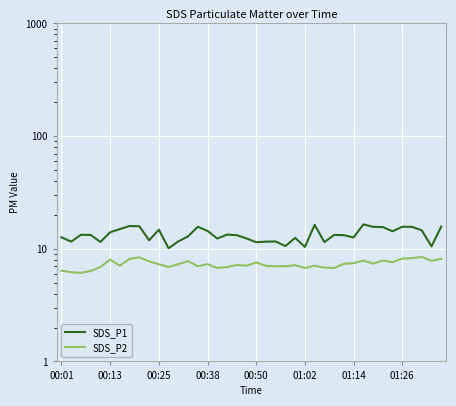

True or false: SDS_P1 and SDS_P2 cross at least once.

False